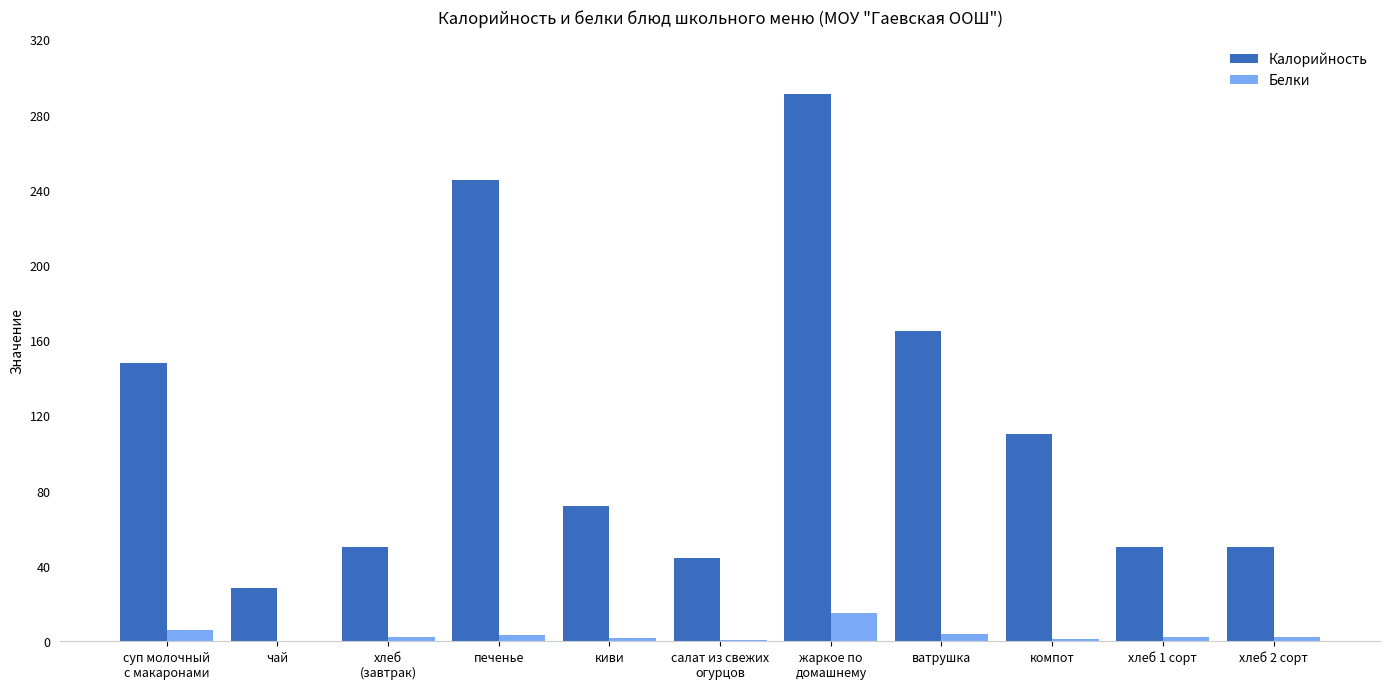

Which series has the largest total across all categories?

Калорийность